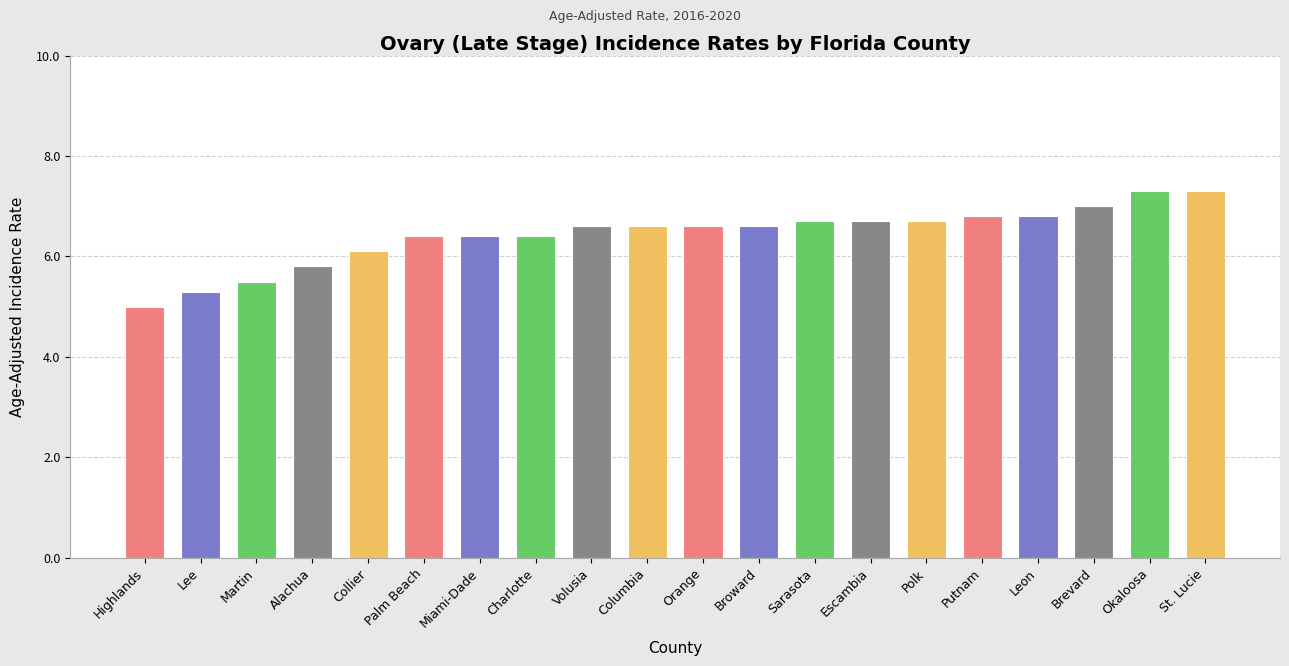

What is the ratio of the value at Putnam to the value at Lee?

1.3